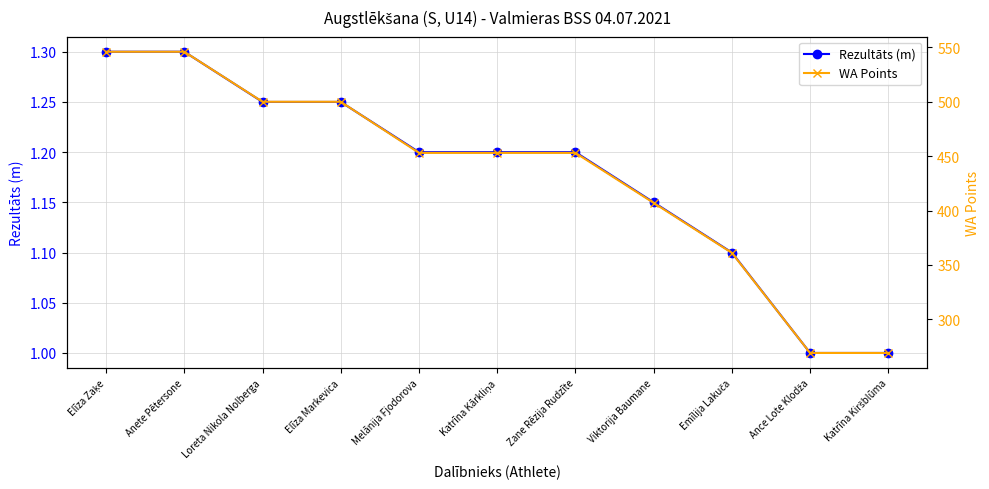

Reading right to left, list all the values displayed in this chart.

Rezultāts (m): 1.0	1.0	1.1	1.1	1.2	1.2	1.2	1.2	1.2	1.3	1.3
WA Points: 269.0	269.0	361.0	407.0	453.0	453.0	453.0	500.0	500.0	546.0	546.0